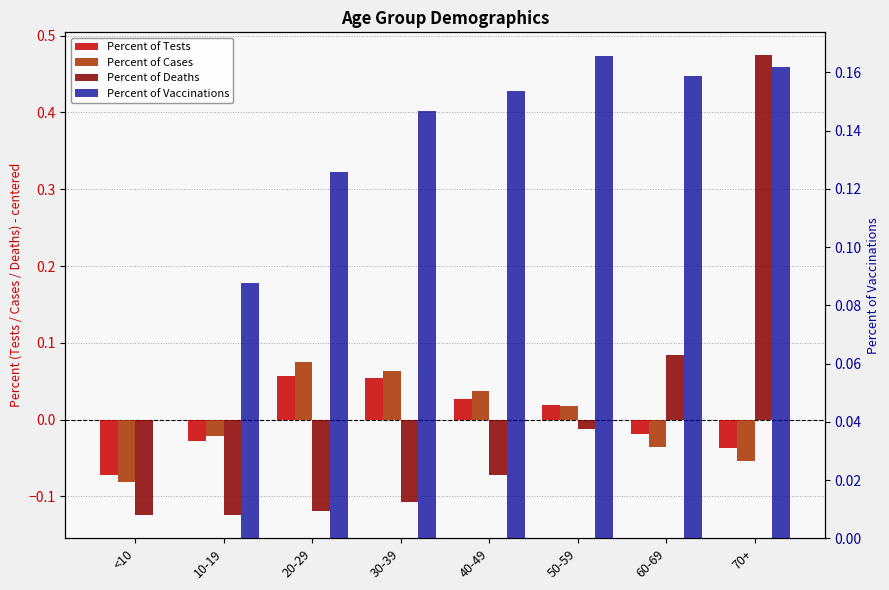

Which category has the lowest value across all series?

<10